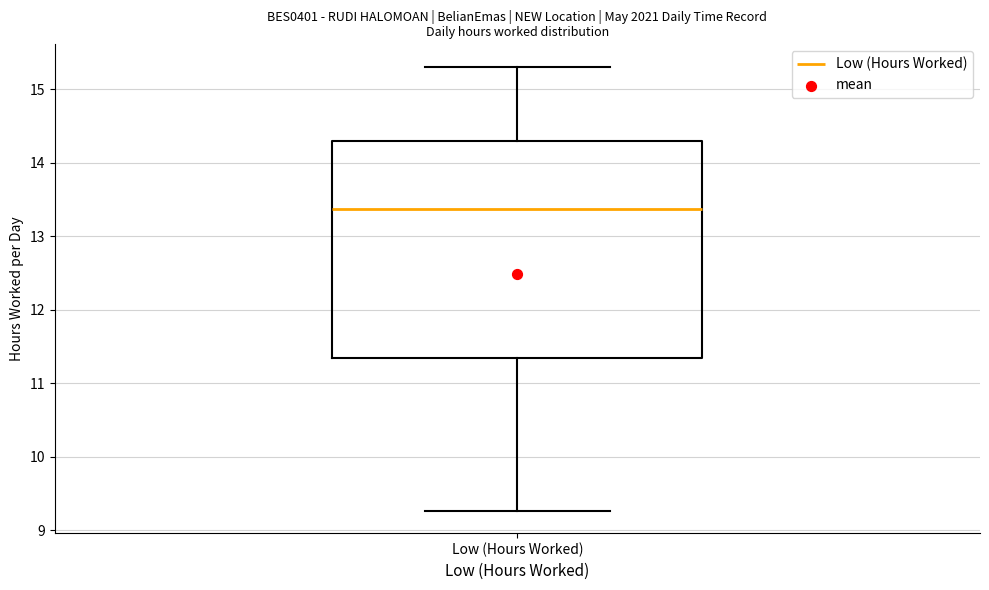

Read this box plot against the y-axis: the position of the median line, the range covered by the box, and the ends of both whiskers. The values are not printed on the chart, so give them approximately, as read against the axis.

median 13.4, box 11.3 to 14.3, whiskers 9.3 to 15.3